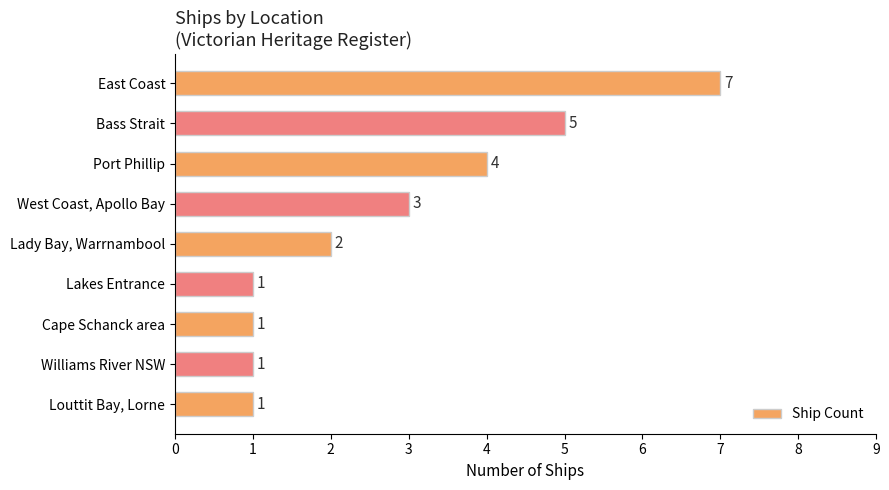

What is the smallest value displayed?

1